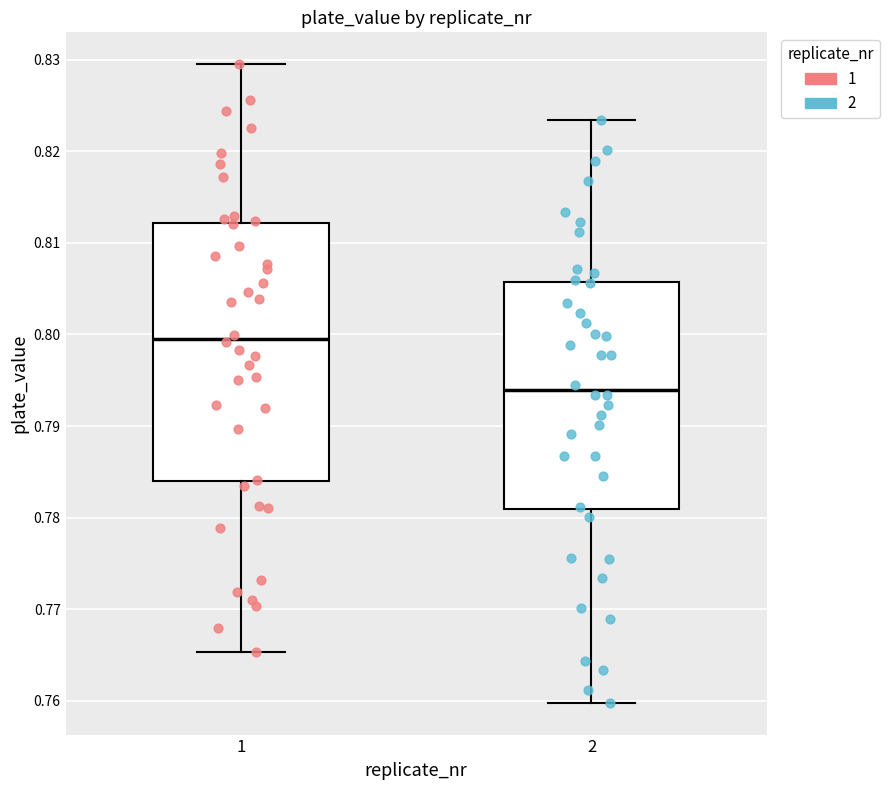

Reading left to right, transcribe this box plot: for each box, give where its median line is, the range the box spans, and where its two whiskers end, as read against the y-axis. The values are not printed on the chart, so give them approximately, as read against the axis.

1: median 0.800, box 0.784 to 0.812, whiskers 0.765 to 0.830
2: median 0.794, box 0.781 to 0.806, whiskers 0.760 to 0.823